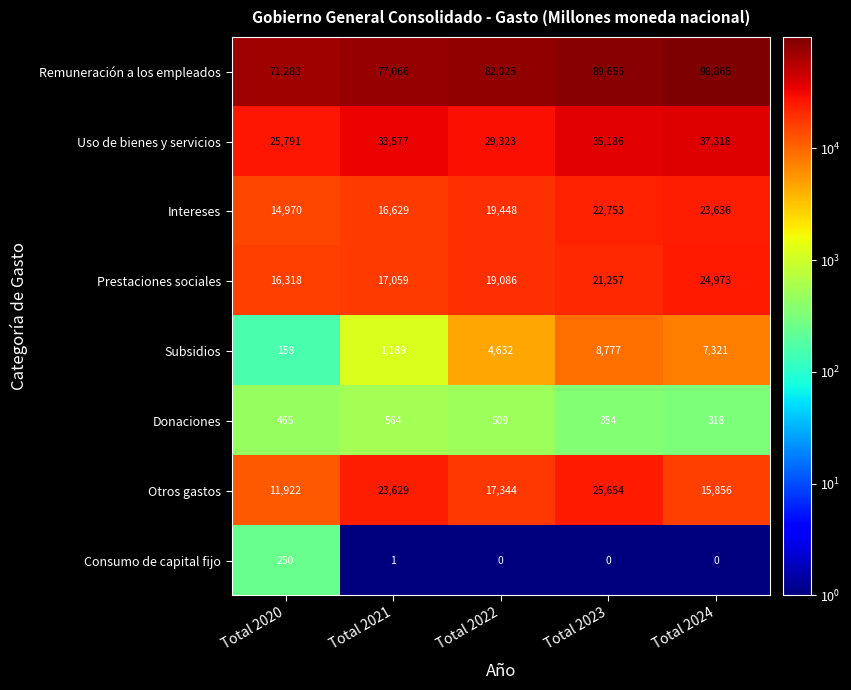

Which series has the largest range (max minus min)?

Remuneración a los empleados